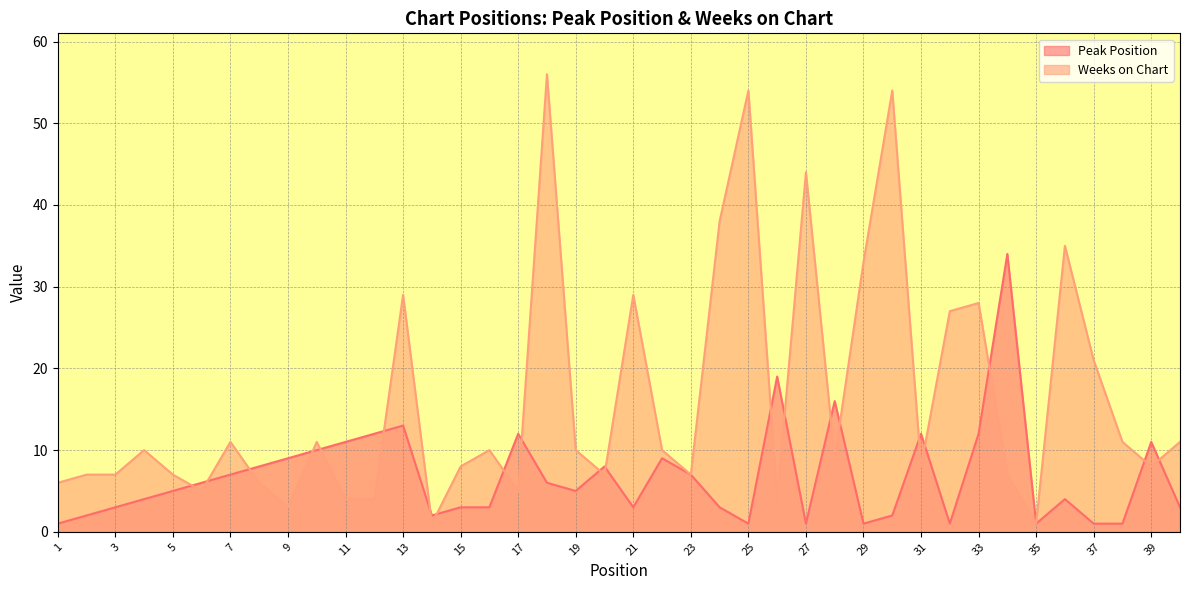

Which series changed the most between 16 and 35?

Weeks on Chart